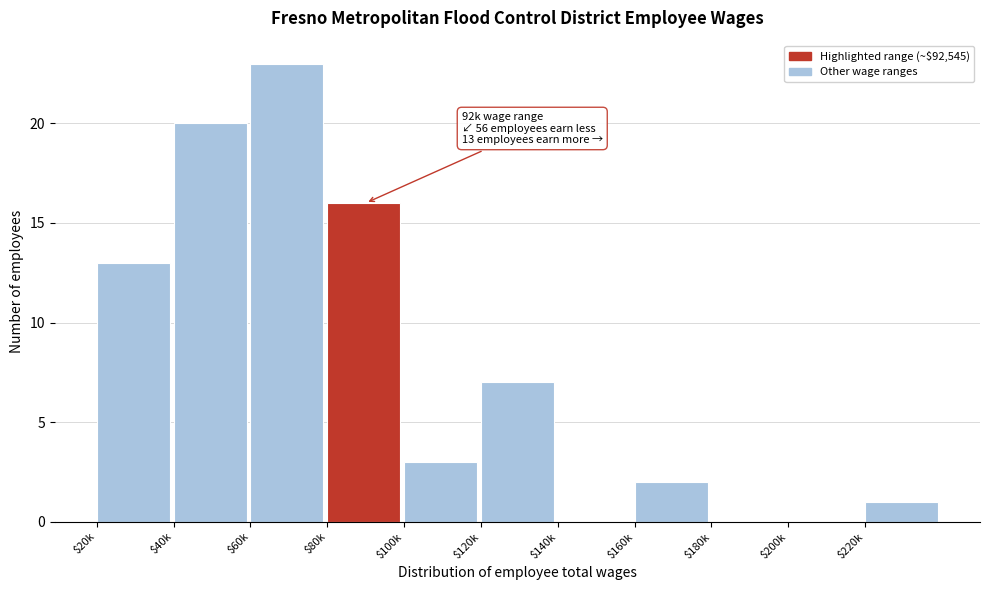

At which category does the chart reach its peak across all series?

$60k